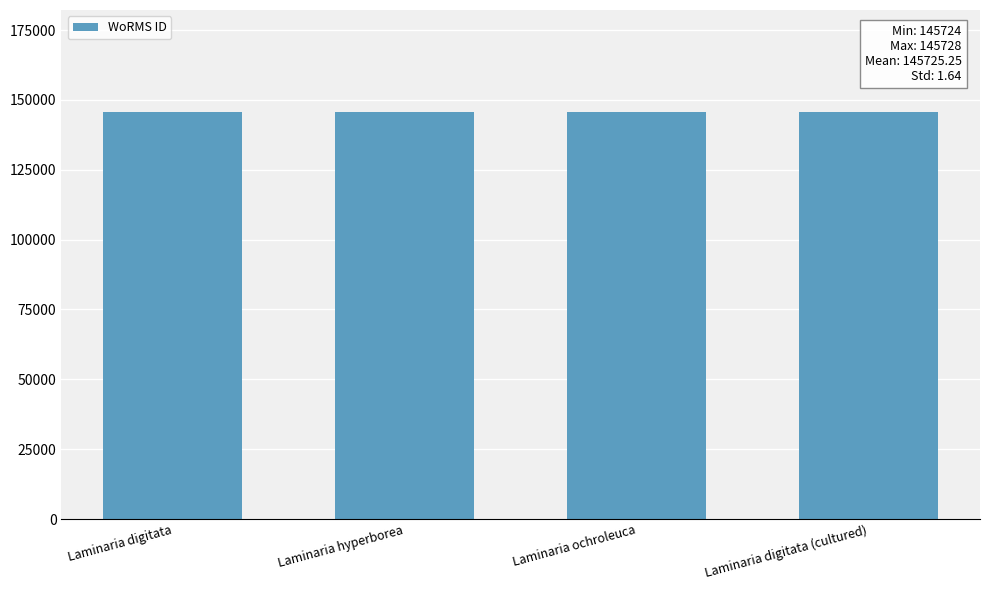

Read the value at Laminaria ochroleuca.

145728